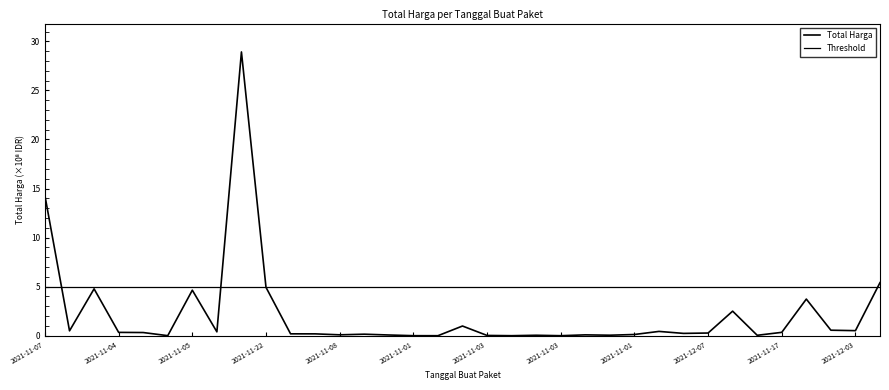

What is the sum of the values at 2021-11-03 and 2021-11-08?

0.2